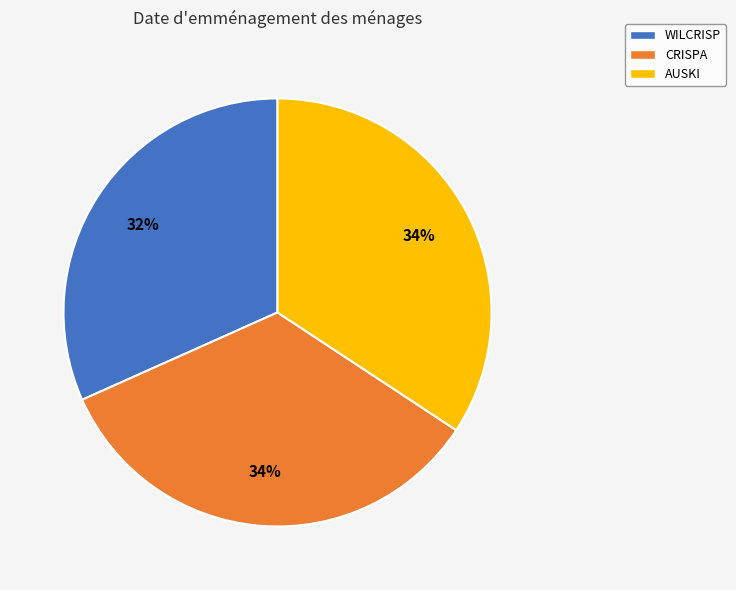

The AUSKI slice represents 28% of the pie. True or false?

False